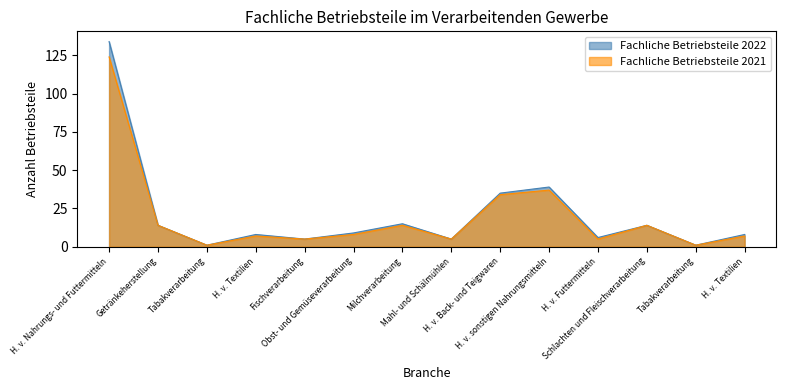

What is the difference between the maximum and minimum values in the Fachliche Betriebsteile 2022 series?

133